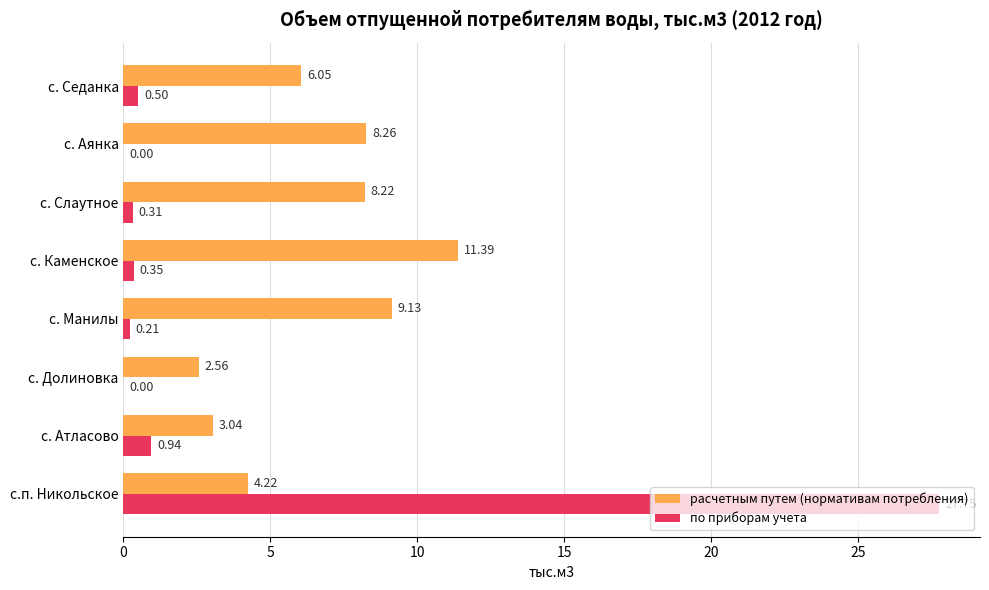

Which series changed the most between с.п. Никольское and с. Каменское?

по приборам учета